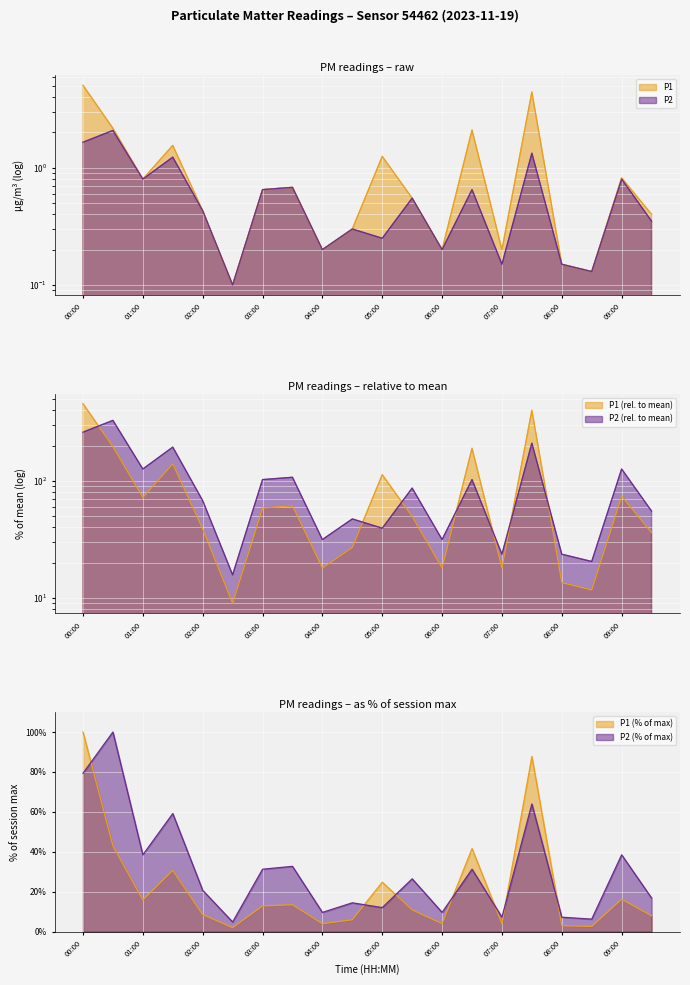

Rank the series by their average value, from highest to lowest.

P1, P2